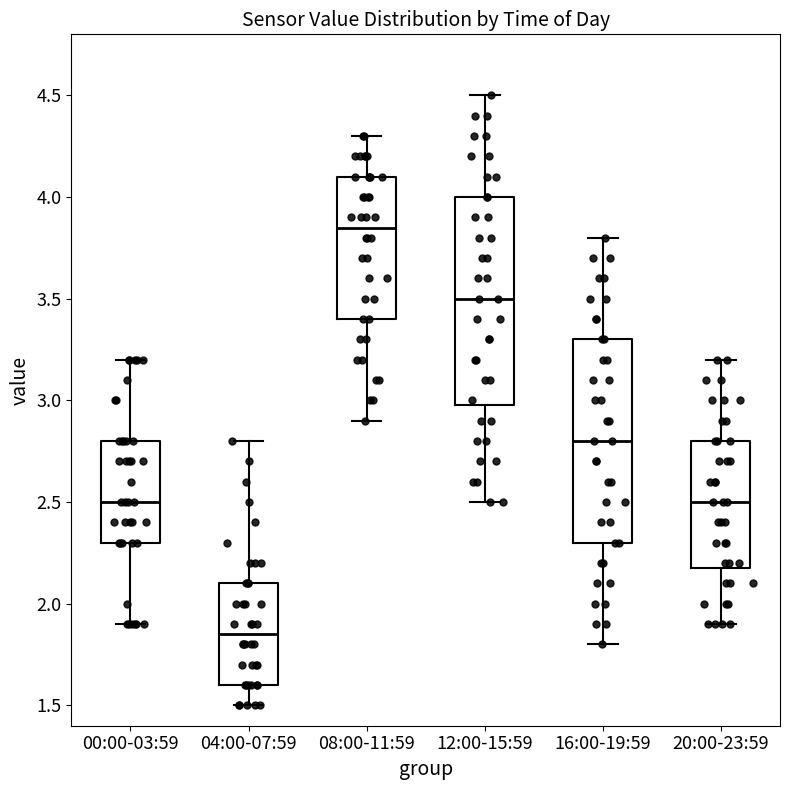

Which box's median line is the highest?

08:00-11:59